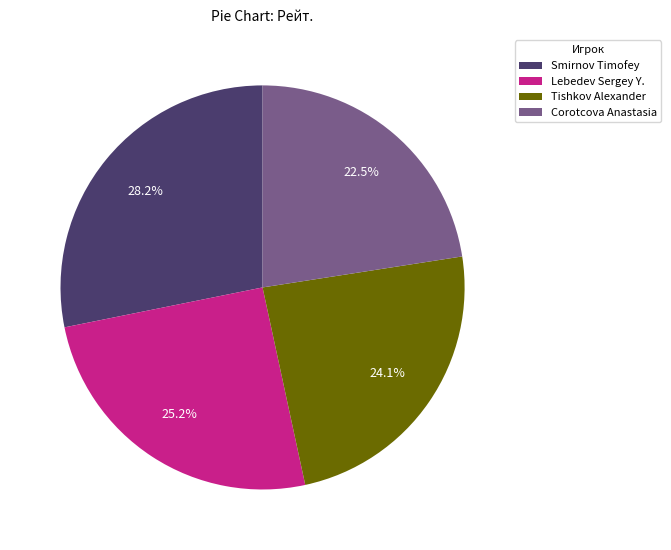

Which slice is the largest?

Smirnov Timofey